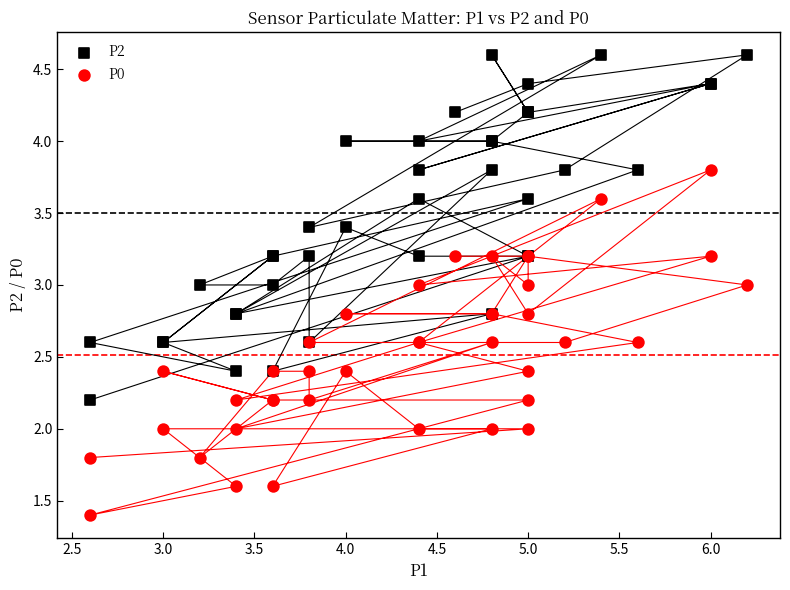

What is the X range (max minus min) for the scatter plot?

3.6